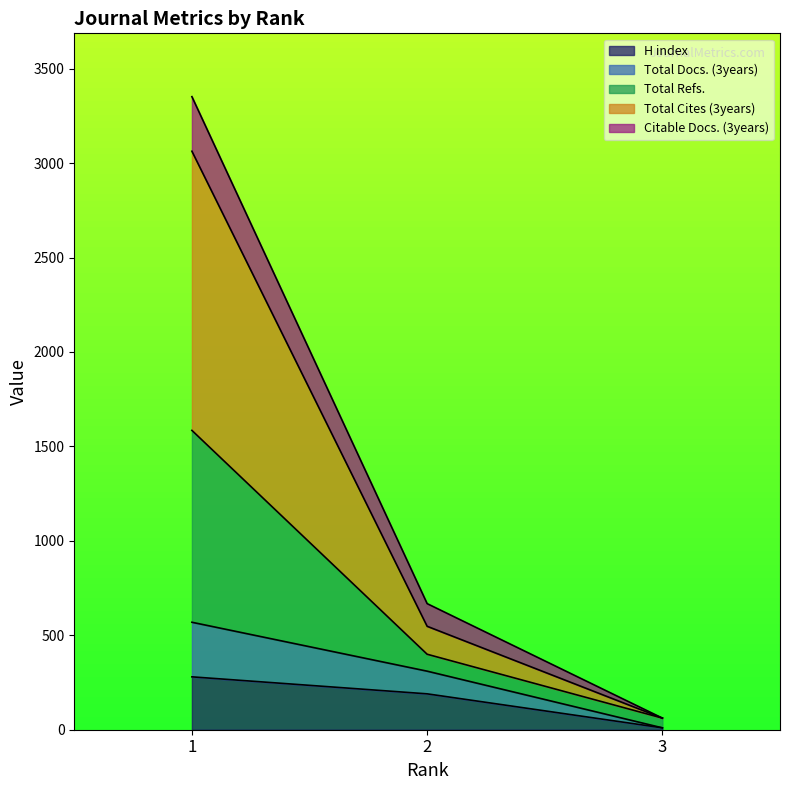

How many H index values are between 10 and 280?

3